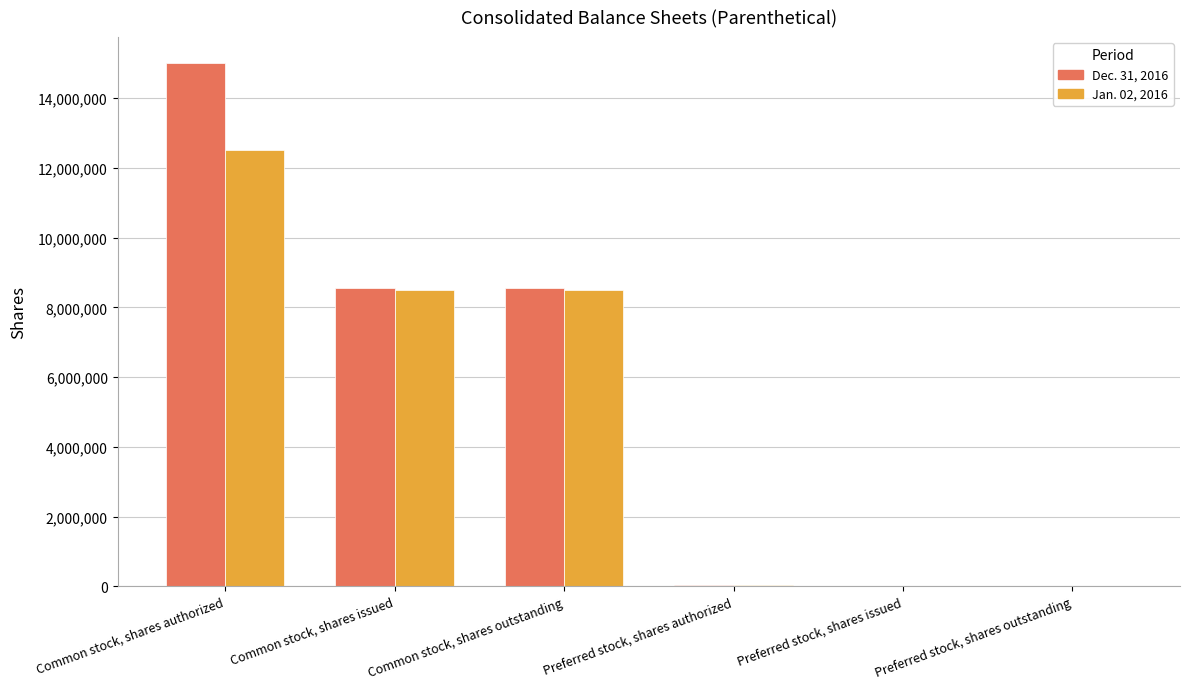

Is the value of Dec. 31, 2016 at Common stock, shares authorized greater than the value of Jan. 02, 2016 at Preferred stock, shares authorized?

Yes